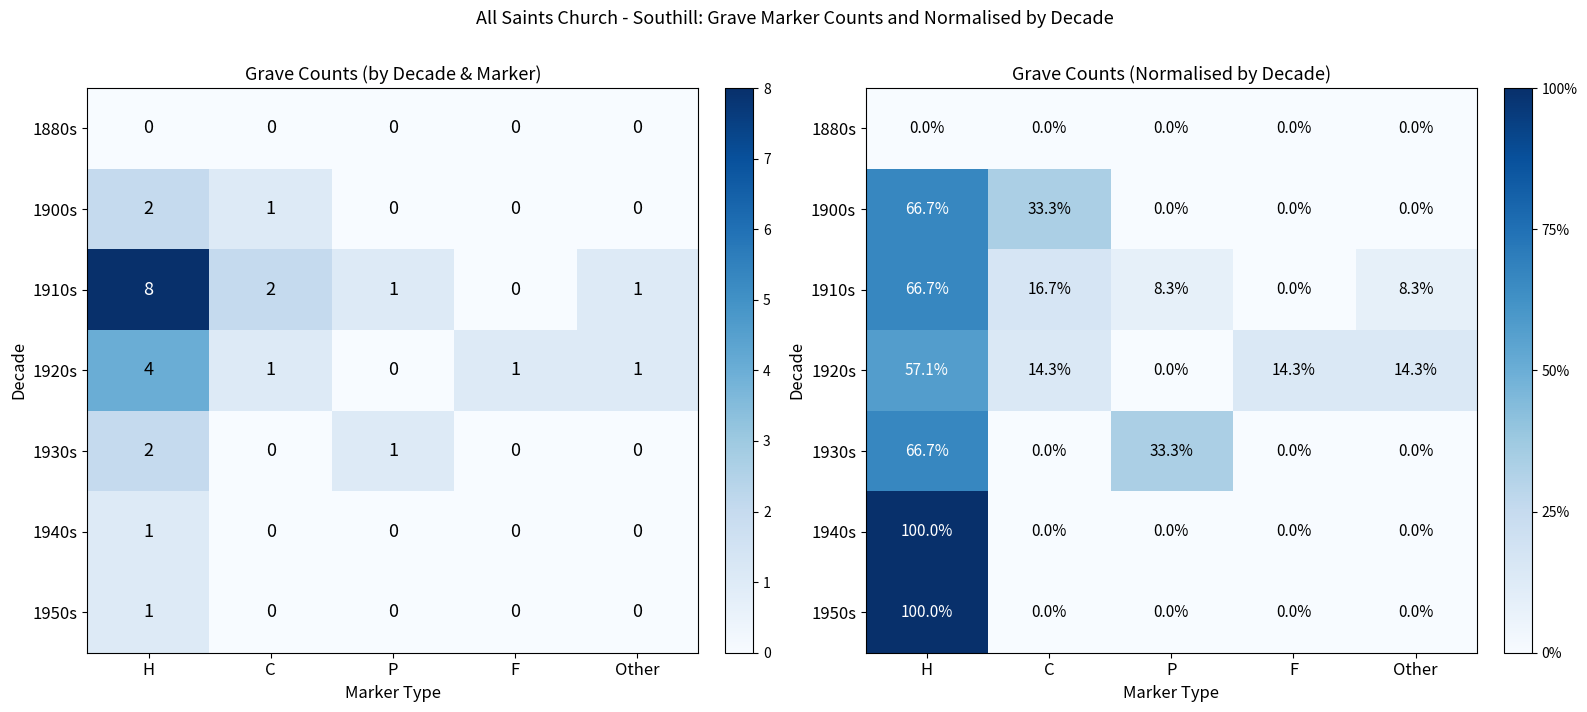

Is the value of 1910s at H greater than the value of 1900s at C?

Yes